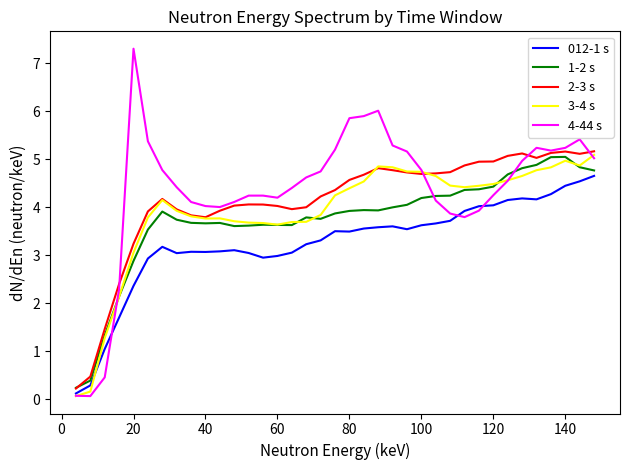

True or false: 1-2 s and 4-44 s cross at least once.

True